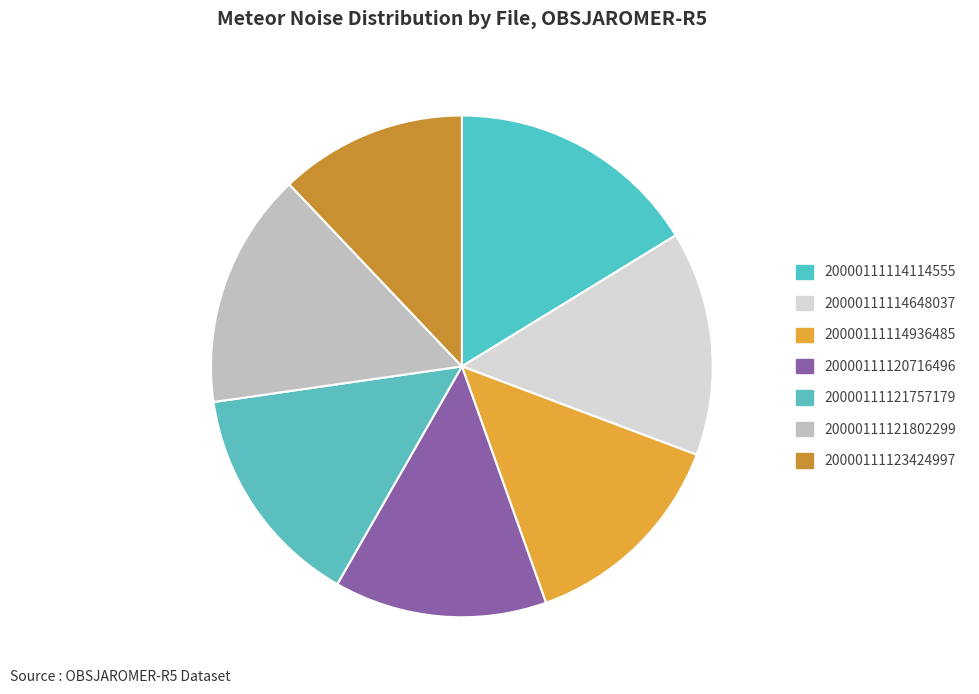

Does 20000111121802299 represent more than half of the total?

No